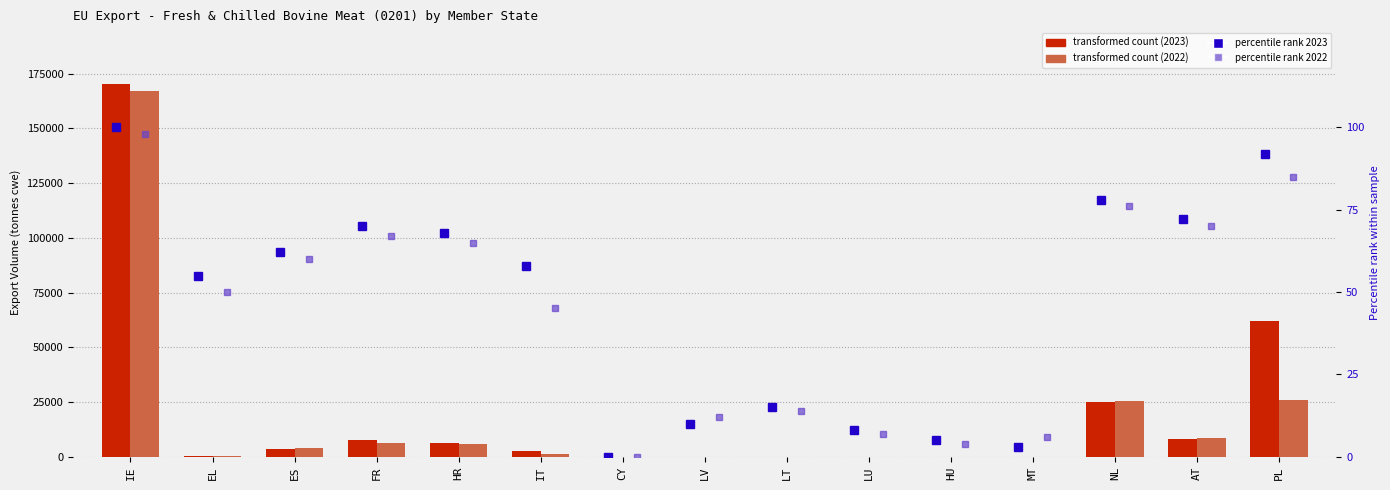

What is the spread (max minus min) of values at IE?

170134.9